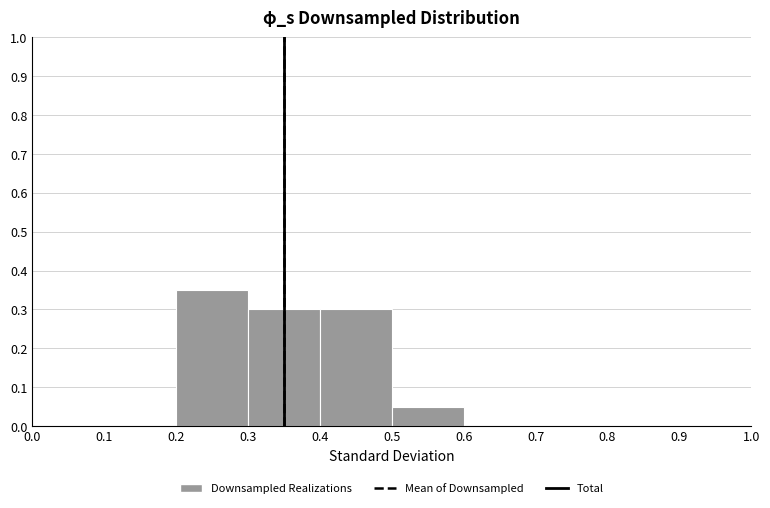

How tall is the bar that spans 0.4 to 0.5 on the x-axis? The values are not printed on the chart, so give them approximately, as read against the axis.

0.30